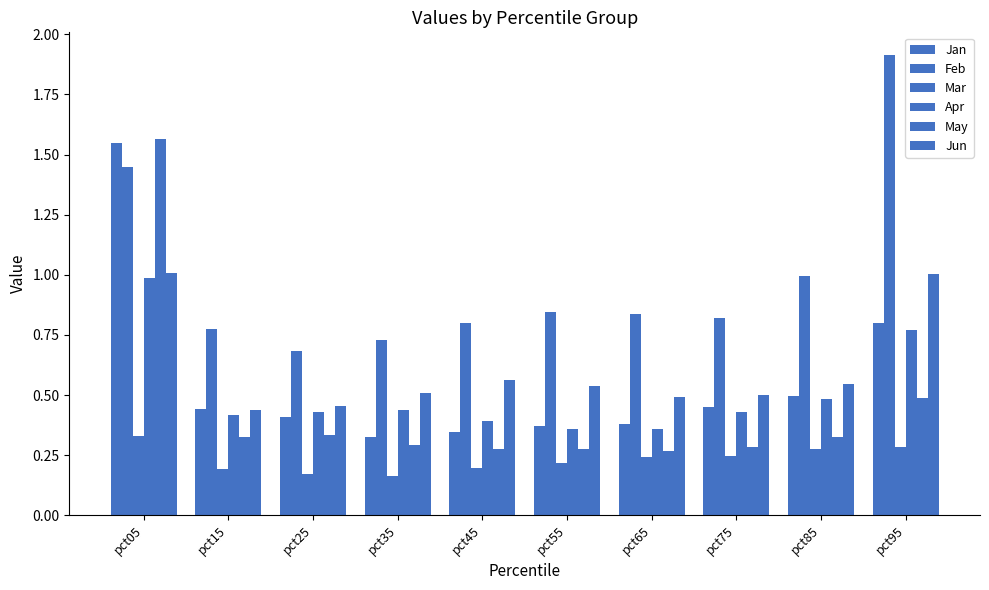

How many bars are there in each group?

6